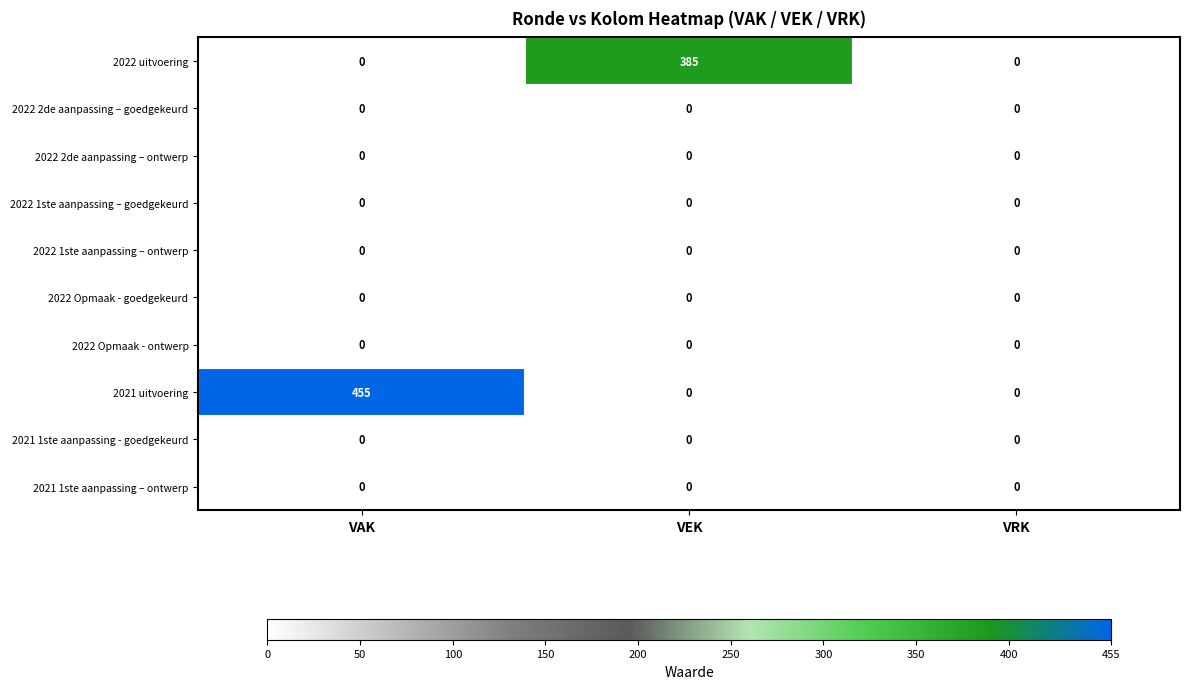

Is it true that 2022 uitvoering equals 385 at VEK?

True